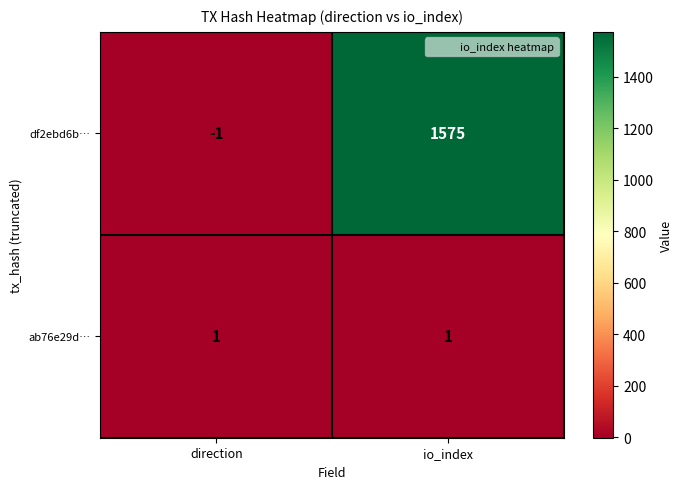

List the series in order of their overall mean, highest first.

df2ebd6b…, ab76e29d…